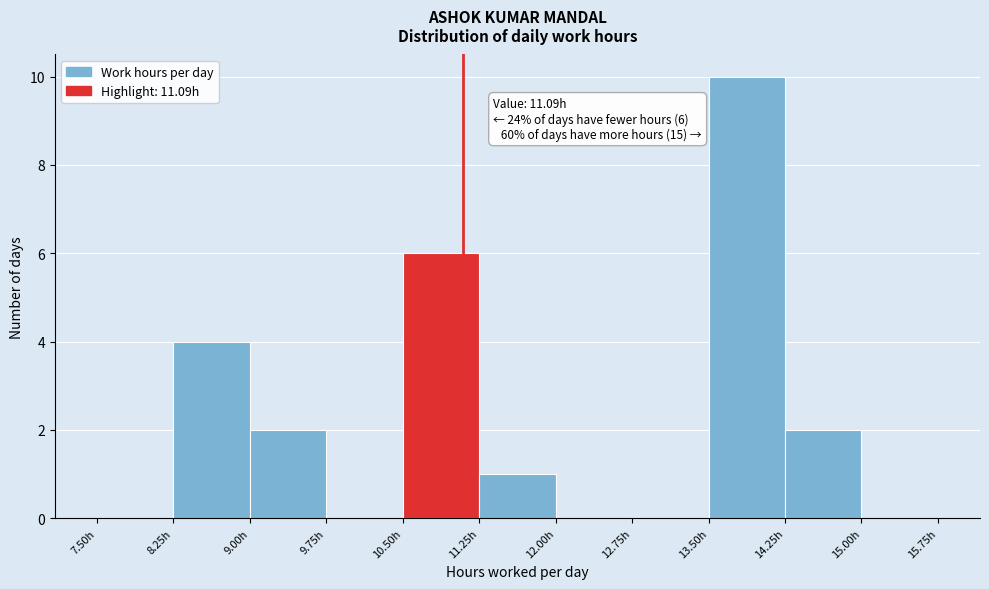

Which range on the x-axis has the tallest bar?

13.50 to 14.25